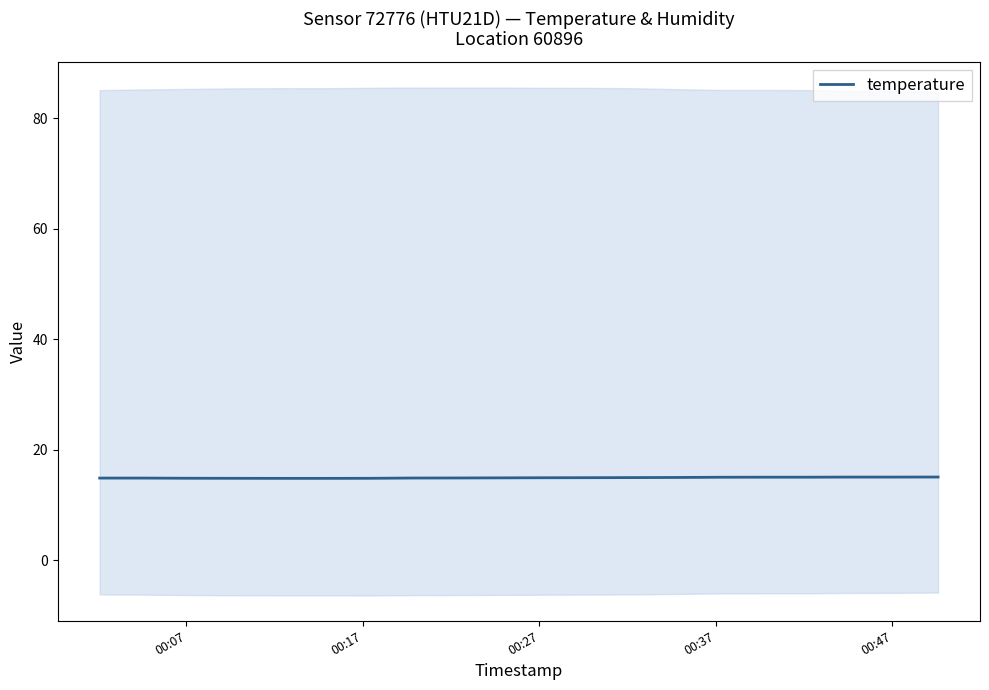

What is the minimum value for temperature?

14.9